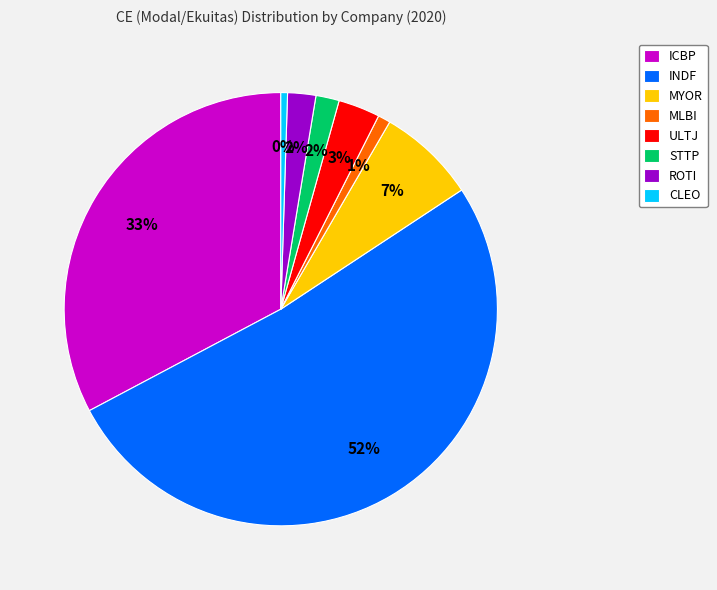

Between MLBI and ROTI, which is larger?

ROTI